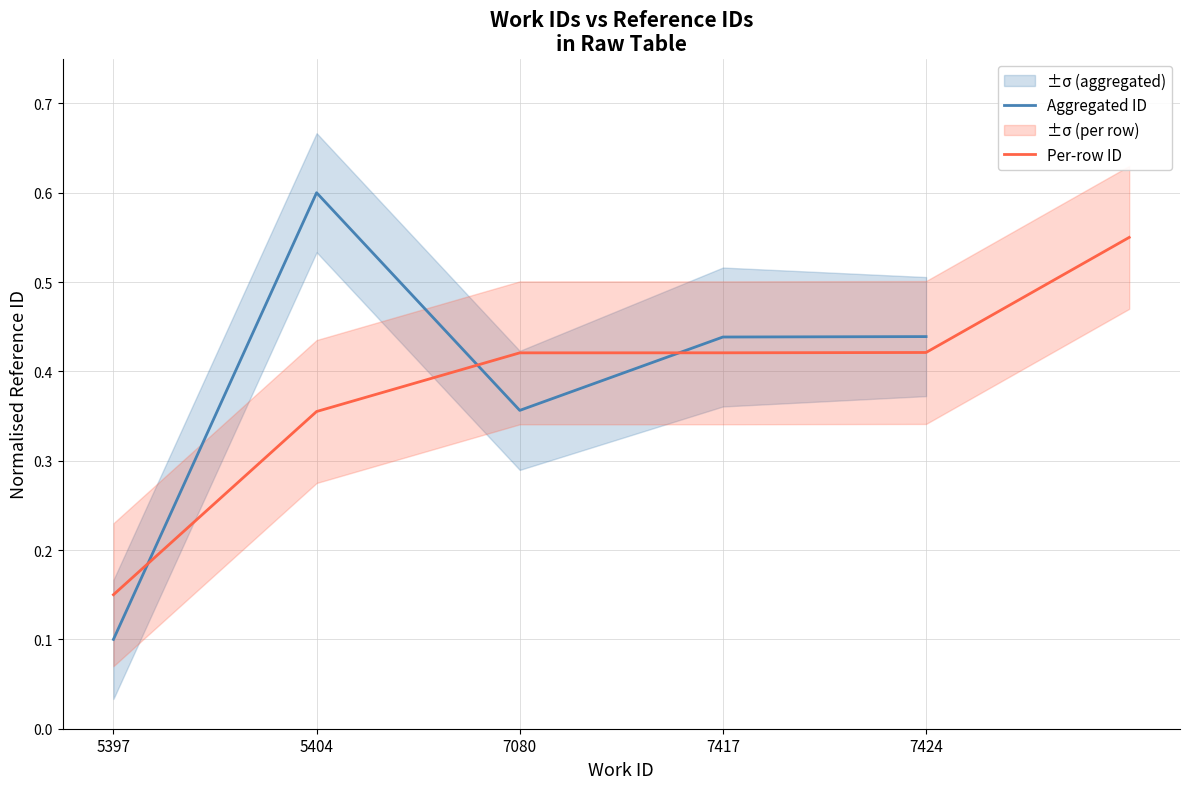

At which label is Per-row ID closest to 0?

5397